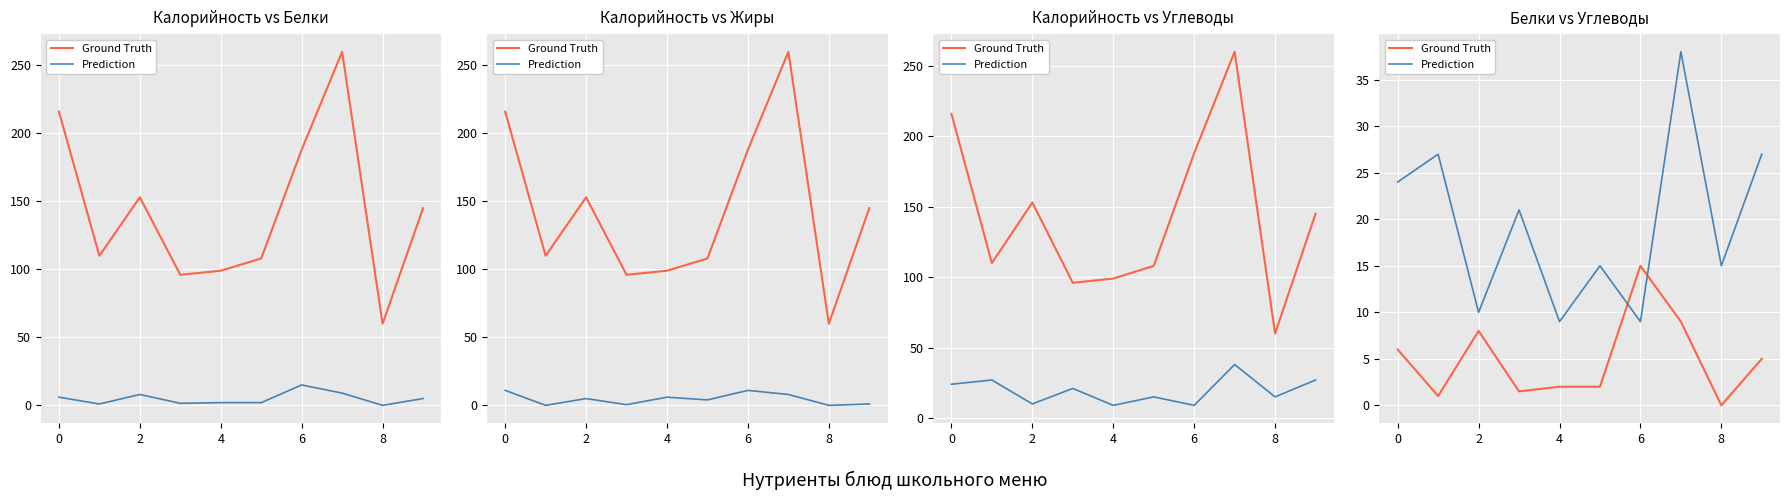

Which series has the largest range (max minus min)?

Prediction